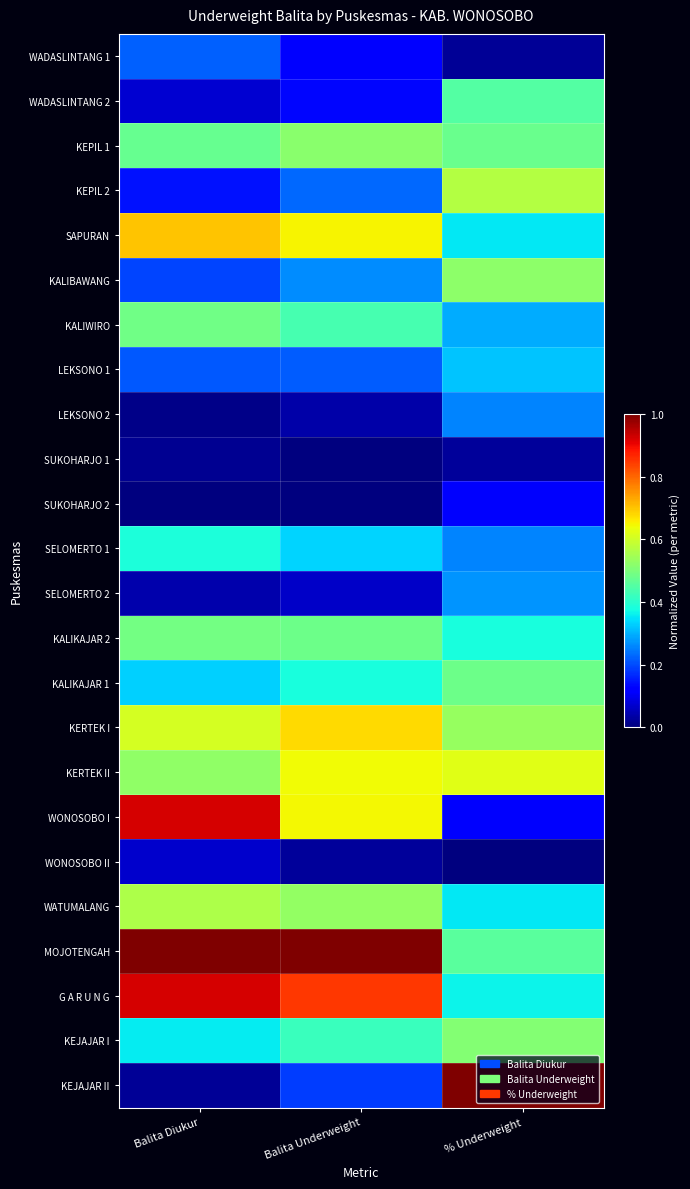

Reading left to right, what are all the values shown in this chart?

WADASLINTANG 1: Balita Diukur=0.2	Balita Underweight=0.1	% Underweight=0.0
WADASLINTANG 2: Balita Diukur=0.1	Balita Underweight=0.1	% Underweight=0.5
KEPIL 1: Balita Diukur=0.5	Balita Underweight=0.5	% Underweight=0.5
KEPIL 2: Balita Diukur=0.1	Balita Underweight=0.2	% Underweight=0.6
SAPURAN: Balita Diukur=0.7	Balita Underweight=0.7	% Underweight=0.4
KALIBAWANG: Balita Diukur=0.2	Balita Underweight=0.3	% Underweight=0.5
KALIWIRO: Balita Diukur=0.5	Balita Underweight=0.4	% Underweight=0.3
LEKSONO 1: Balita Diukur=0.2	Balita Underweight=0.2	% Underweight=0.3
LEKSONO 2: Balita Diukur=0.0	Balita Underweight=0.0	% Underweight=0.3
SUKOHARJO 1: Balita Diukur=0.0	Balita Underweight=0.0	% Underweight=0.0
SUKOHARJO 2: Balita Diukur=0.0	Balita Underweight=0.0	% Underweight=0.1
SELOMERTO 1: Balita Diukur=0.4	Balita Underweight=0.3	% Underweight=0.3
SELOMERTO 2: Balita Diukur=0.0	Balita Underweight=0.1	% Underweight=0.3
KALIKAJAR 2: Balita Diukur=0.5	Balita Underweight=0.5	% Underweight=0.4
KALIKAJAR 1: Balita Diukur=0.3	Balita Underweight=0.4	% Underweight=0.5
KERTEK I: Balita Diukur=0.6	Balita Underweight=0.7	% Underweight=0.5
KERTEK II: Balita Diukur=0.5	Balita Underweight=0.6	% Underweight=0.6
WONOSOBO I: Balita Diukur=0.9	Balita Underweight=0.6	% Underweight=0.1
WONOSOBO II: Balita Diukur=0.1	Balita Underweight=0.0	% Underweight=0.0
WATUMALANG: Balita Diukur=0.6	Balita Underweight=0.5	% Underweight=0.4
MOJOTENGAH: Balita Diukur=1.0	Balita Underweight=1.0	% Underweight=0.5
G A R U N G: Balita Diukur=0.9	Balita Underweight=0.8	% Underweight=0.4
KEJAJAR I: Balita Diukur=0.4	Balita Underweight=0.4	% Underweight=0.5
KEJAJAR II: Balita Diukur=0.0	Balita Underweight=0.2	% Underweight=1.0